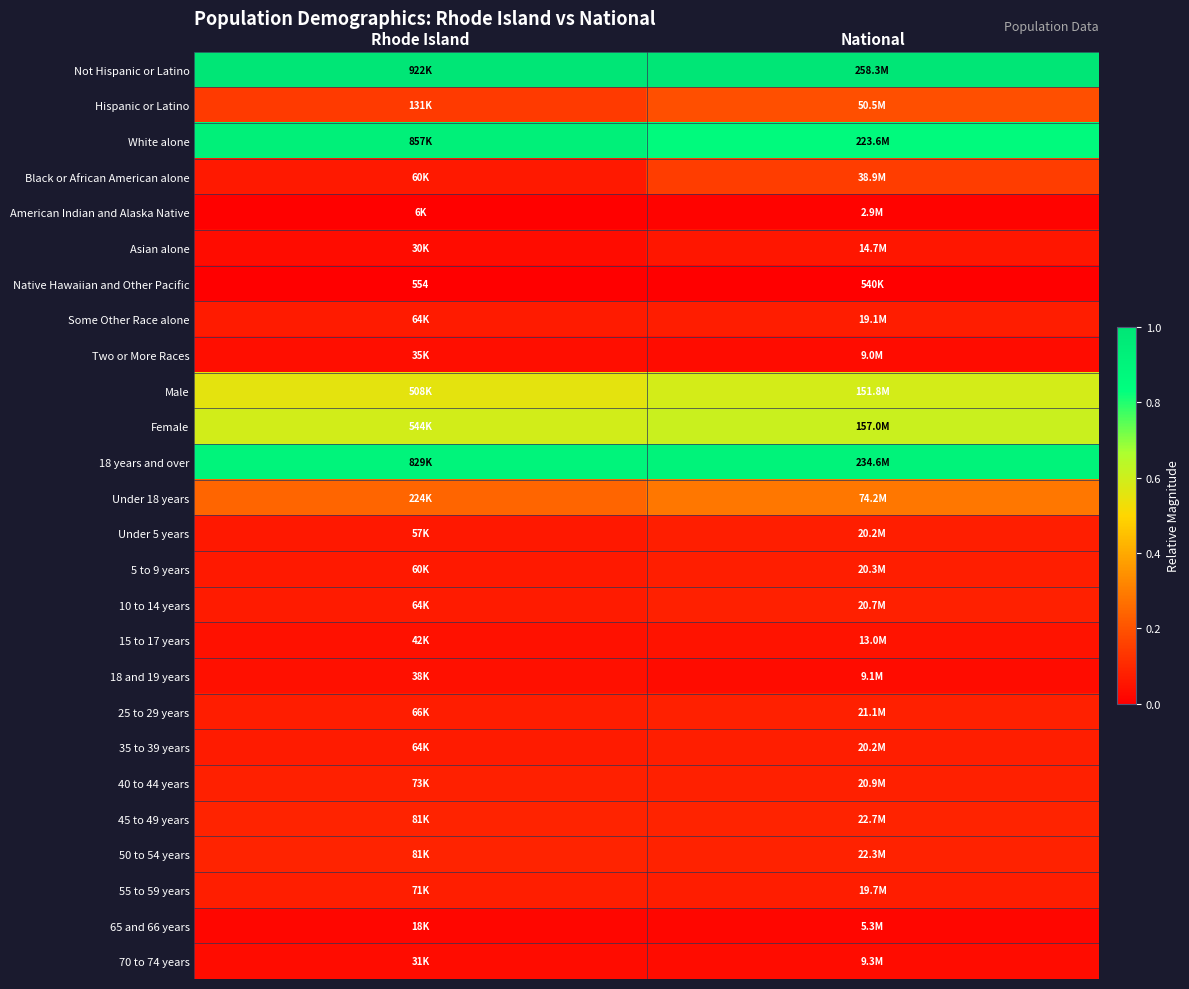

Count the 35 to 39 years values in the range 0 to 1.

2